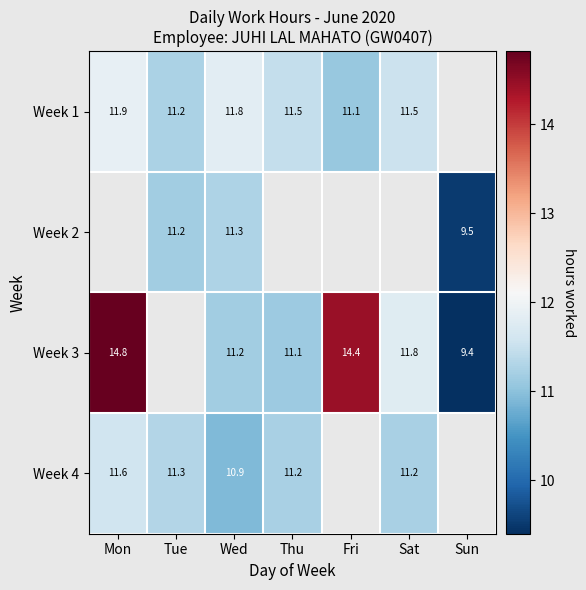

What is the minimum value for Week 4?

10.9